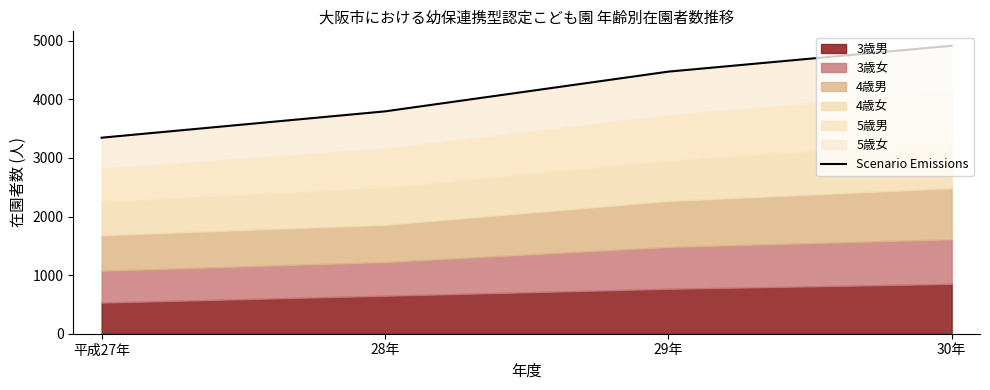

How many values are between 3794 and 4914?

3